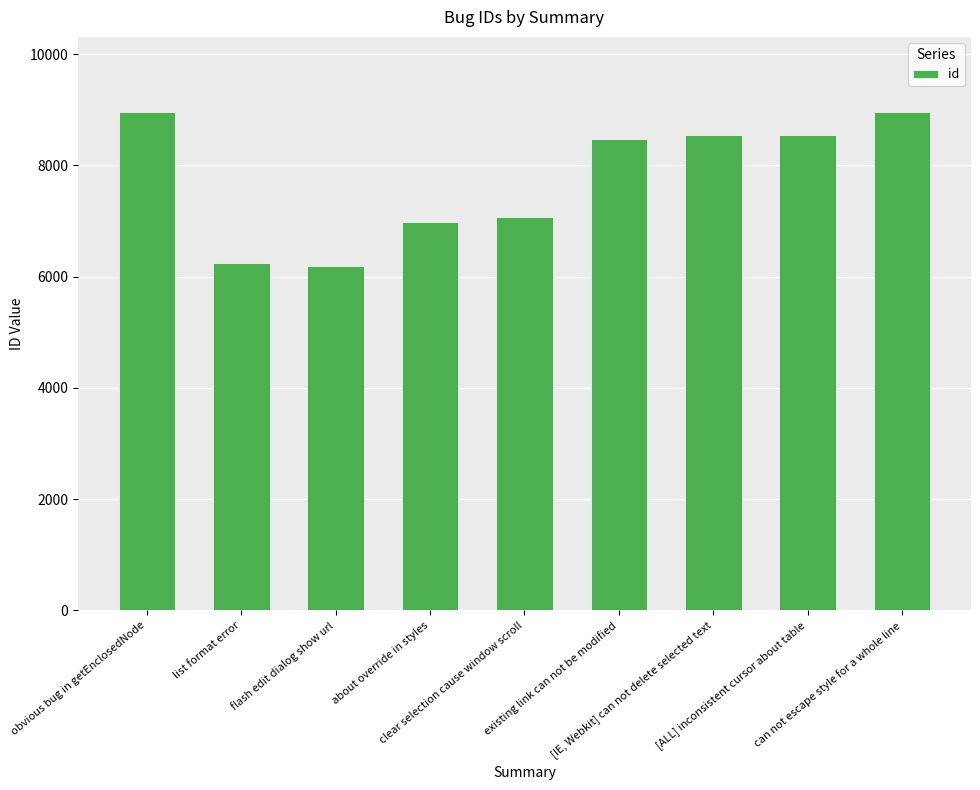

Count the number of categories in the chart.

9